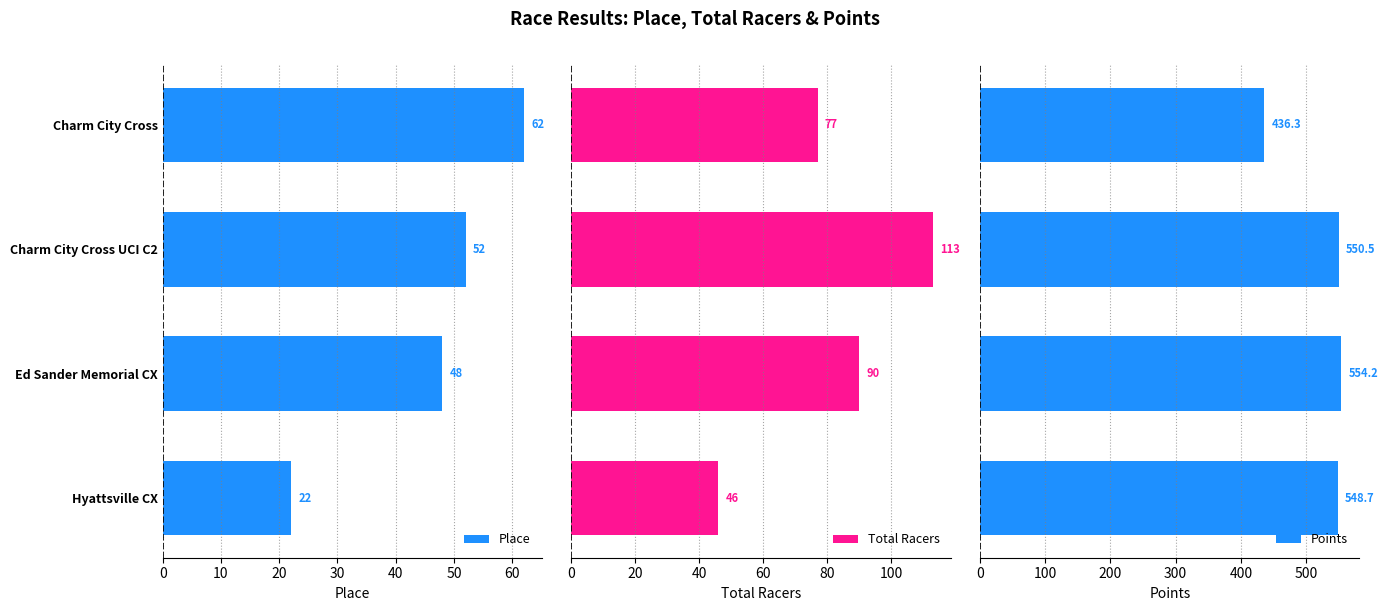

Which series has the largest total across all categories?

Points